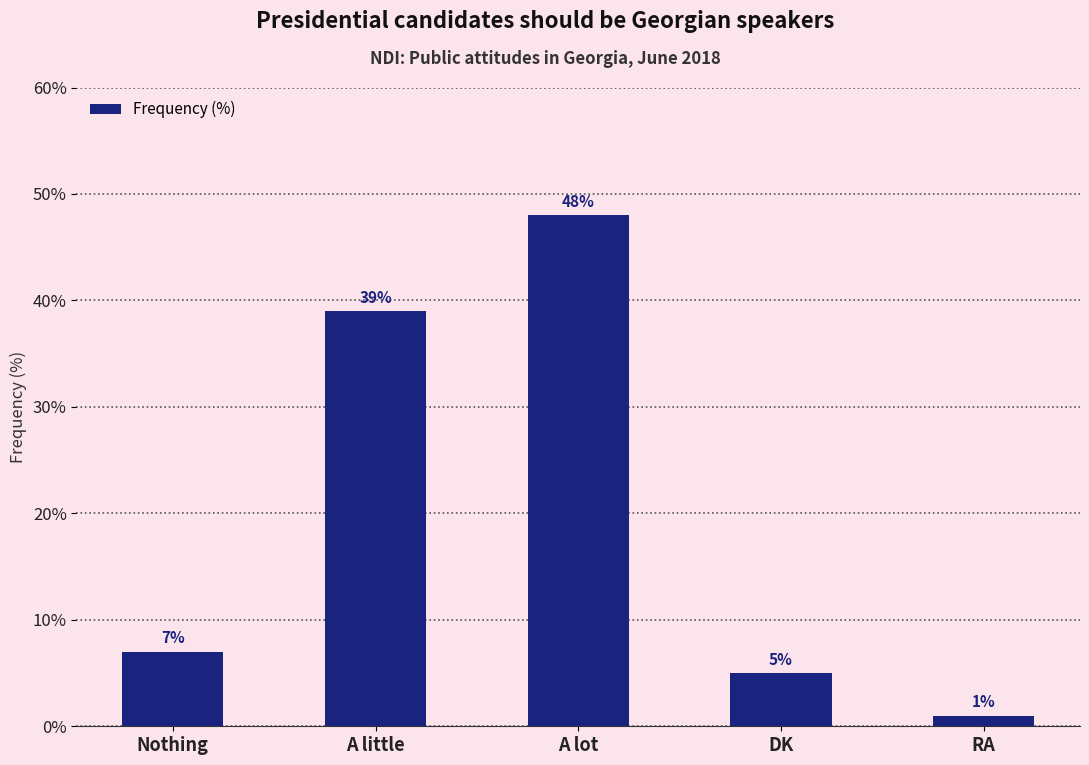

What is the average value?

20